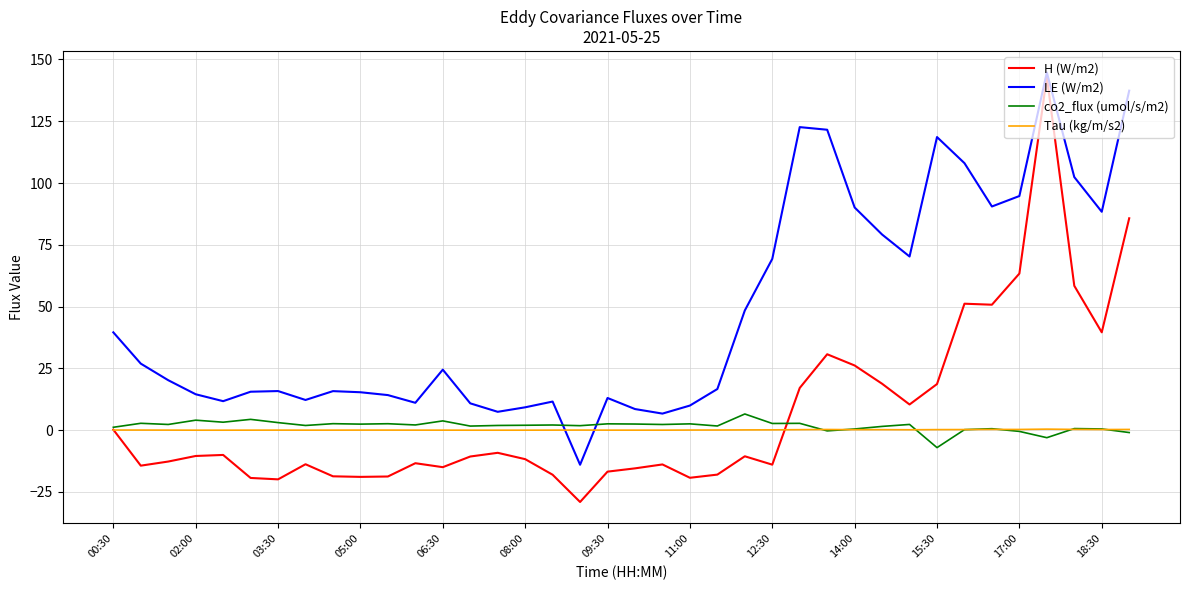

Rank the series by their maximum value, from highest to lowest.

LE (W/m2), H (W/m2), co2_flux (umol/s/m2), Tau (kg/m/s2)